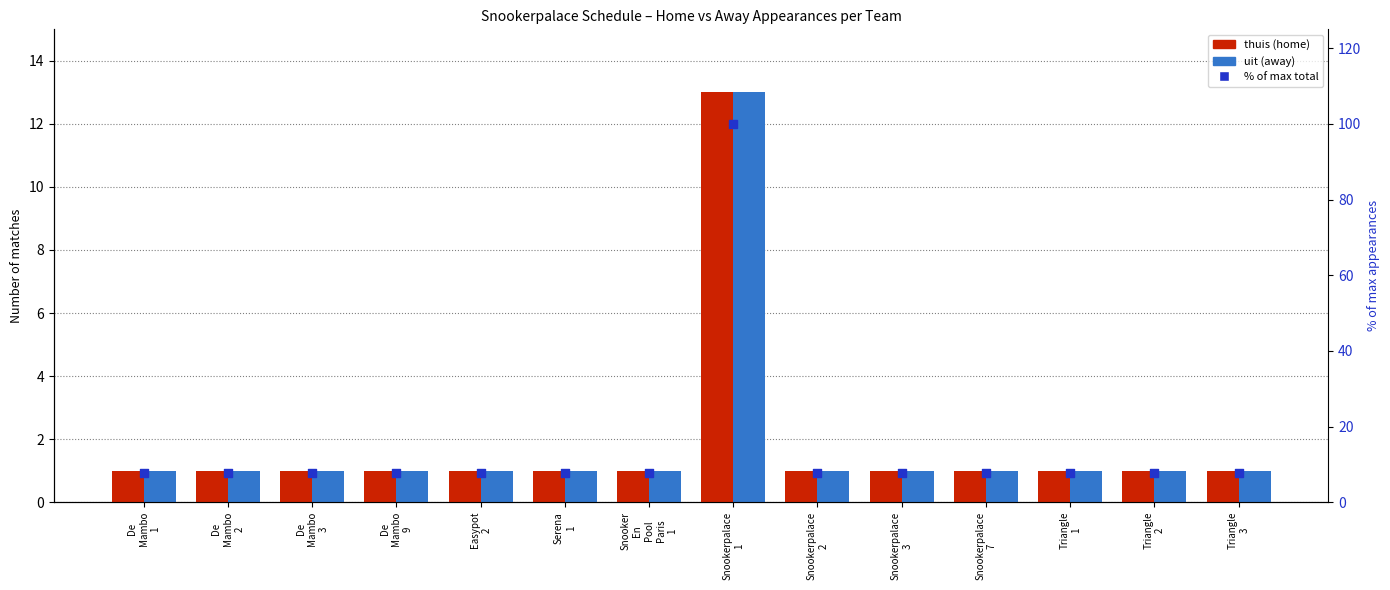

Which series contains the highest Y value?

% of max total